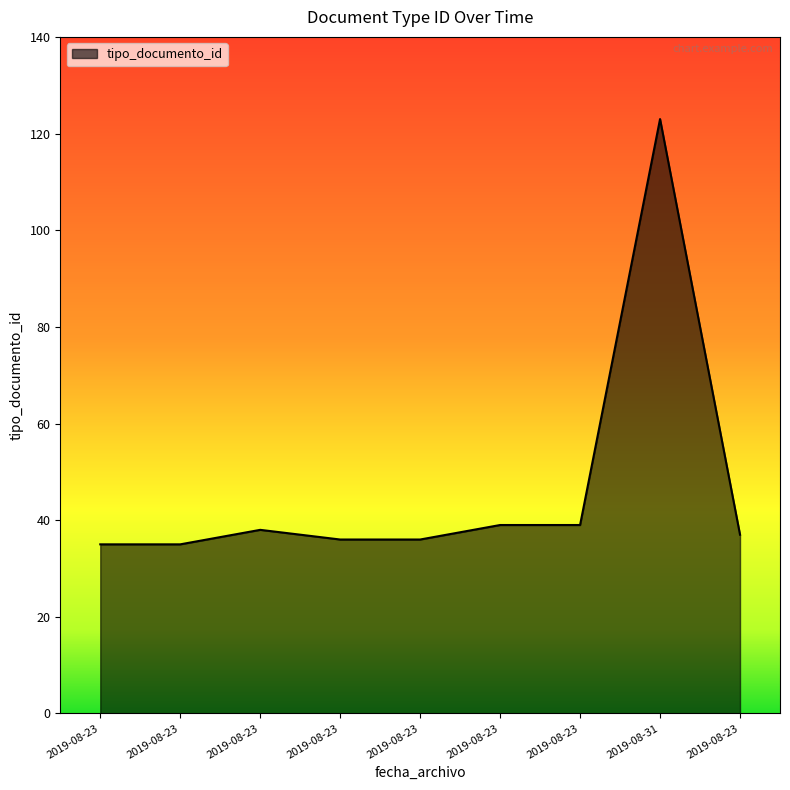

How many lines are shown in the chart?

1